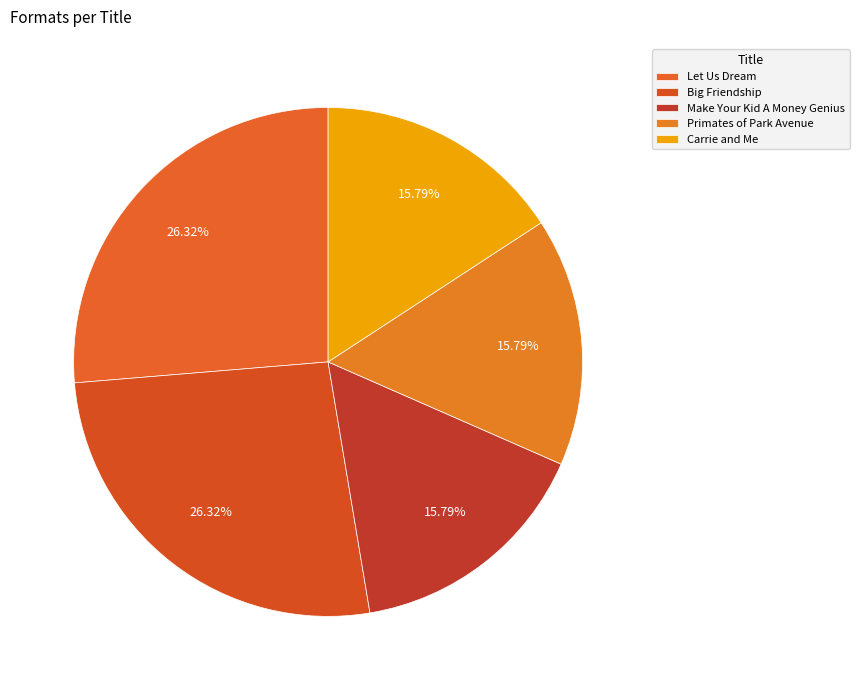

The Big Friendship slice represents 26% of the pie. True or false?

True